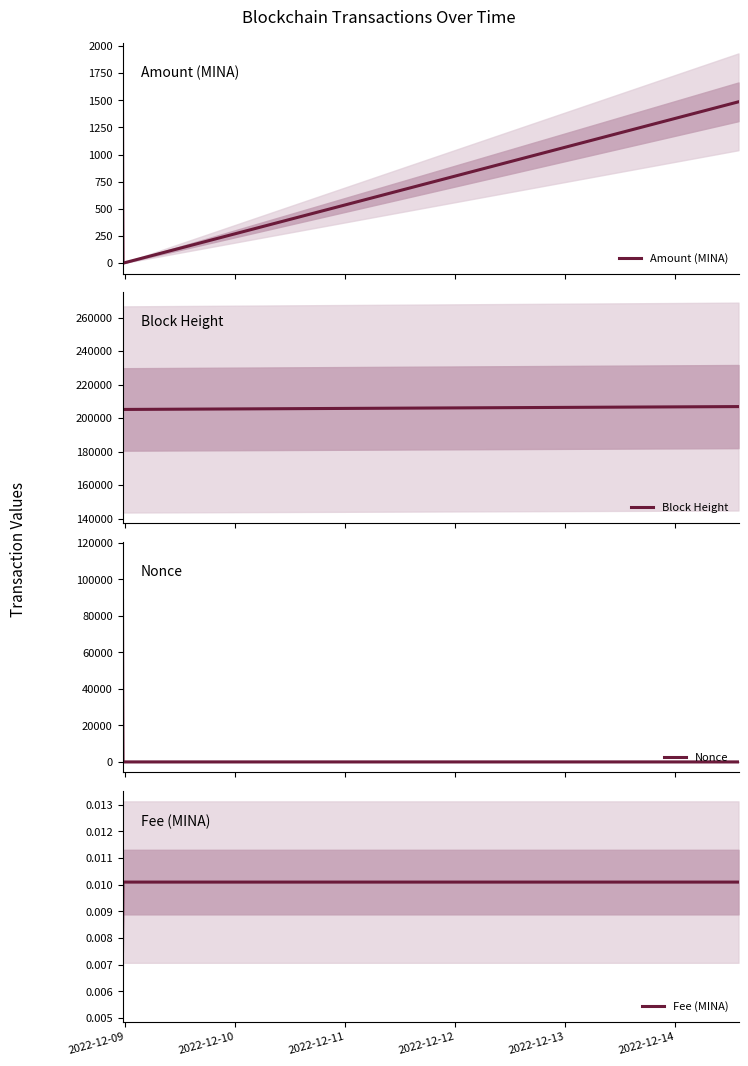

Does the chart have visible grid lines?

No